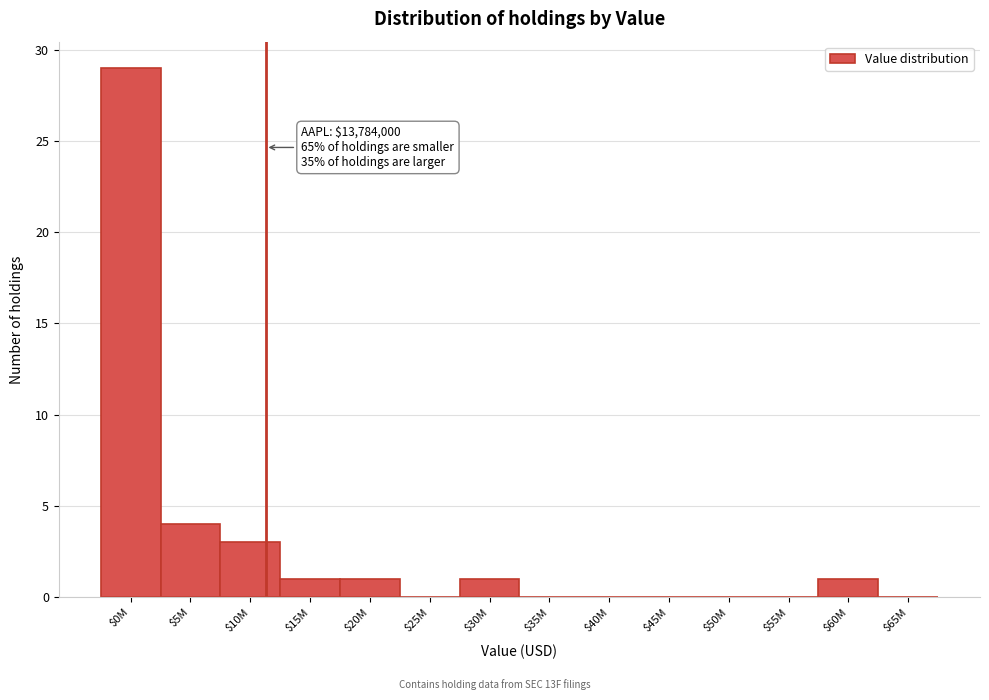

What is the sum of all values?

40